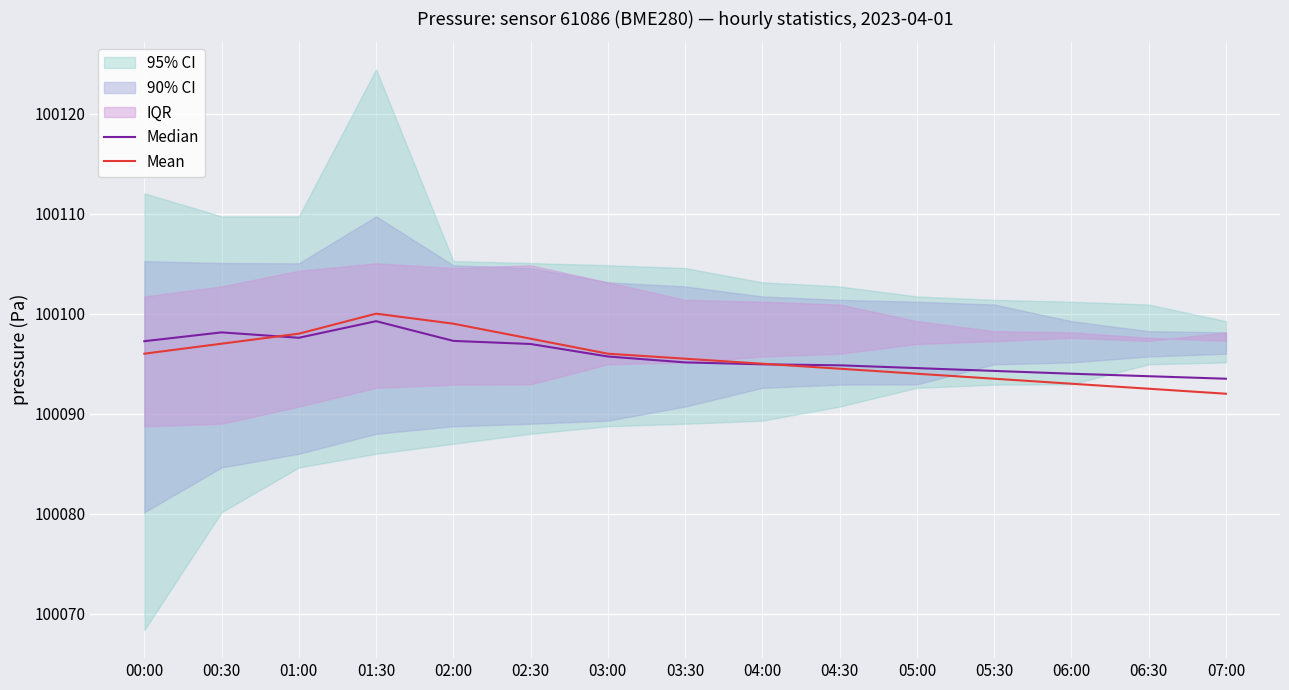

What is the difference between the Median values at 04:00 and 02:00?

2.3